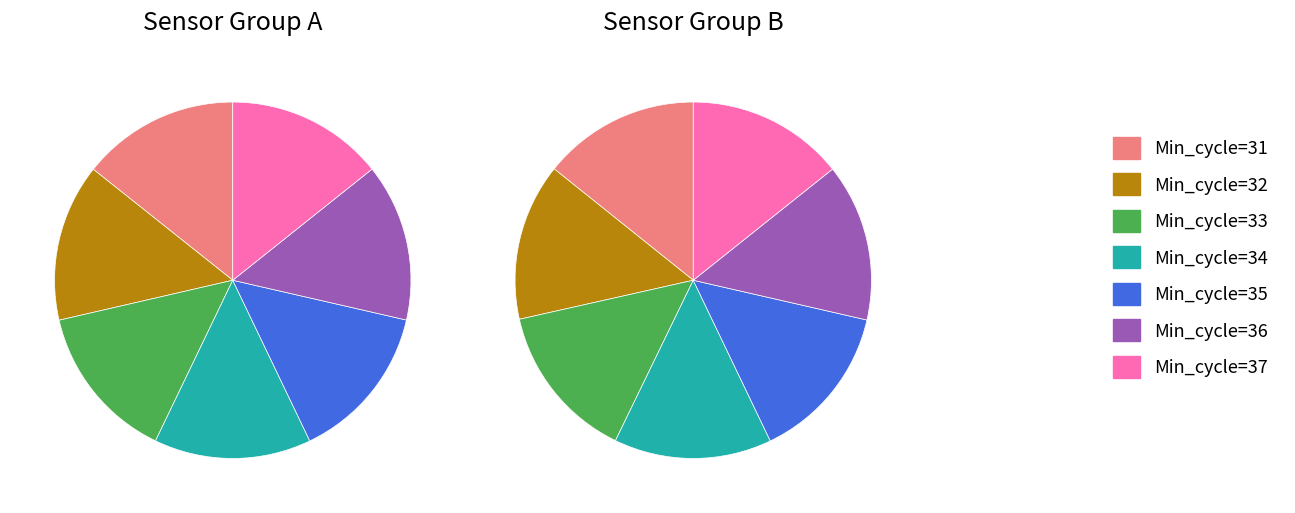

The Min_cycle=31 slice represents 14% of the pie. True or false?

True